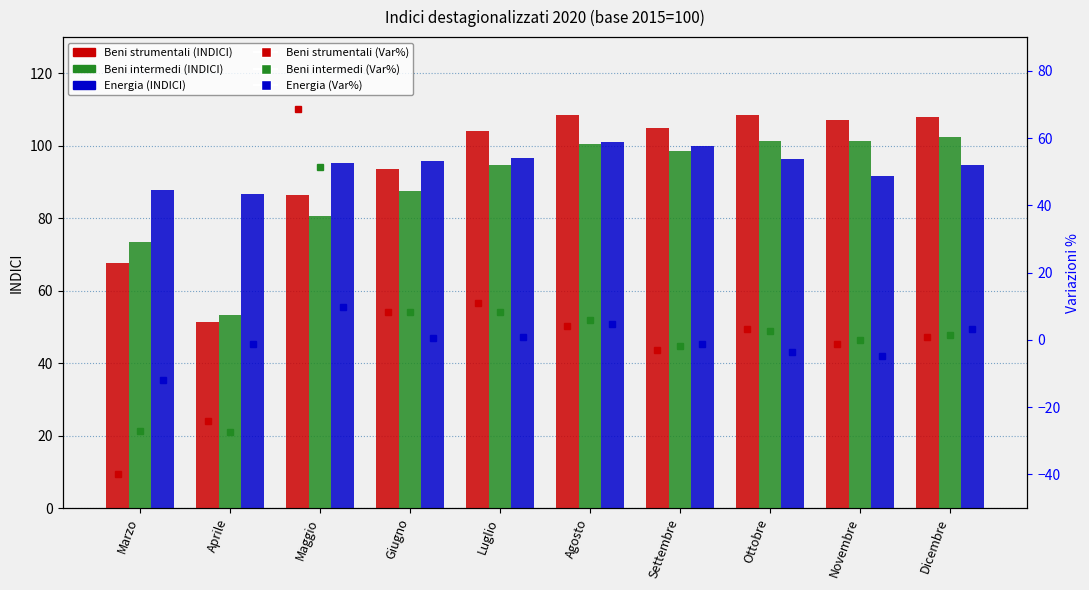

Rank the series at Ottobre from highest to lowest value.

Beni strumentali (INDICI), Beni intermedi (INDICI), Energia (INDICI), Beni strumentali (Var%), Beni intermedi (Var%), Energia (Var%)